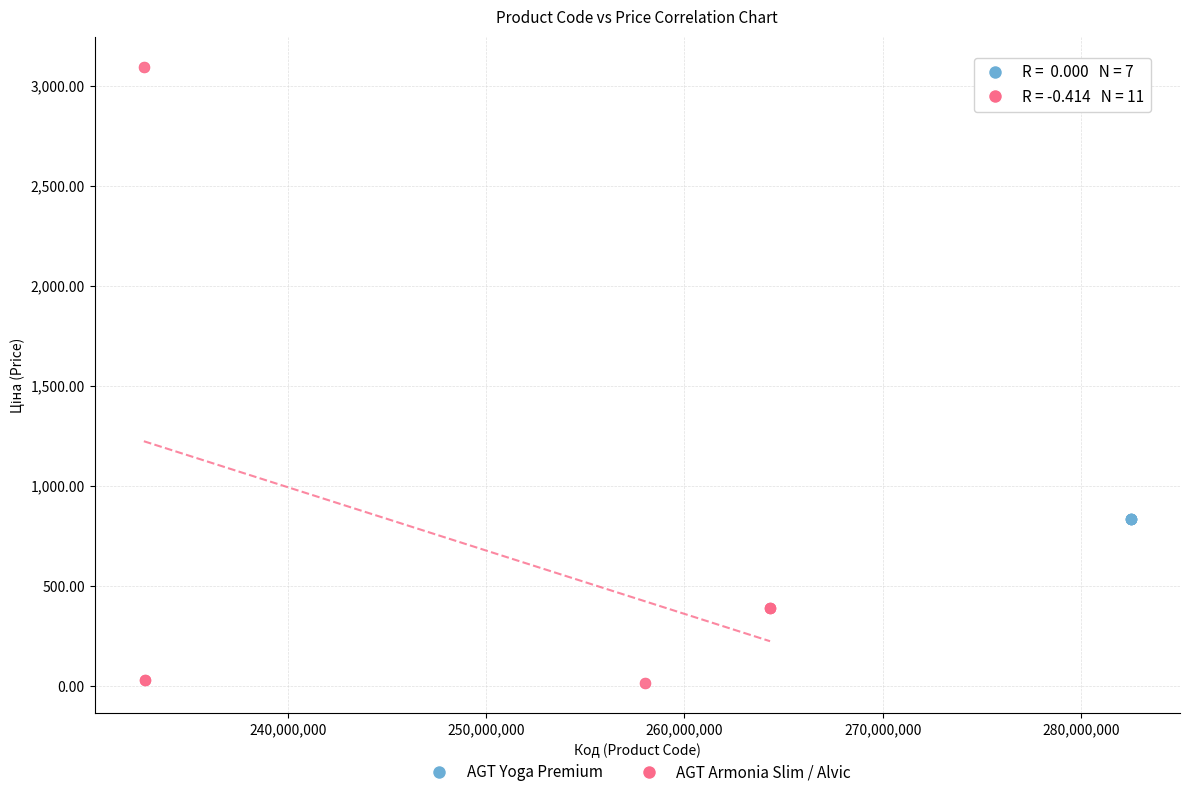

Which series reaches the maximum Y coordinate?

AGT Armonia Slim / Alvic